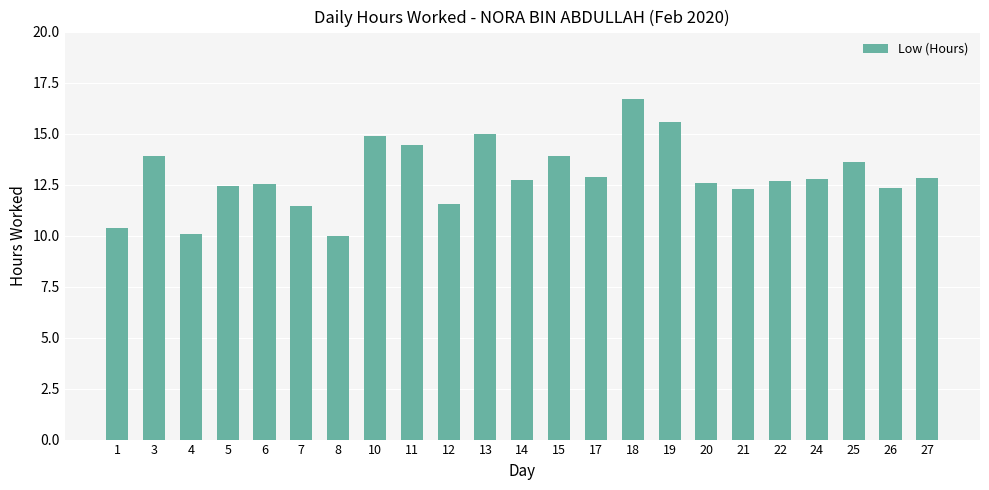

Does the chart contain stacked bars?

No